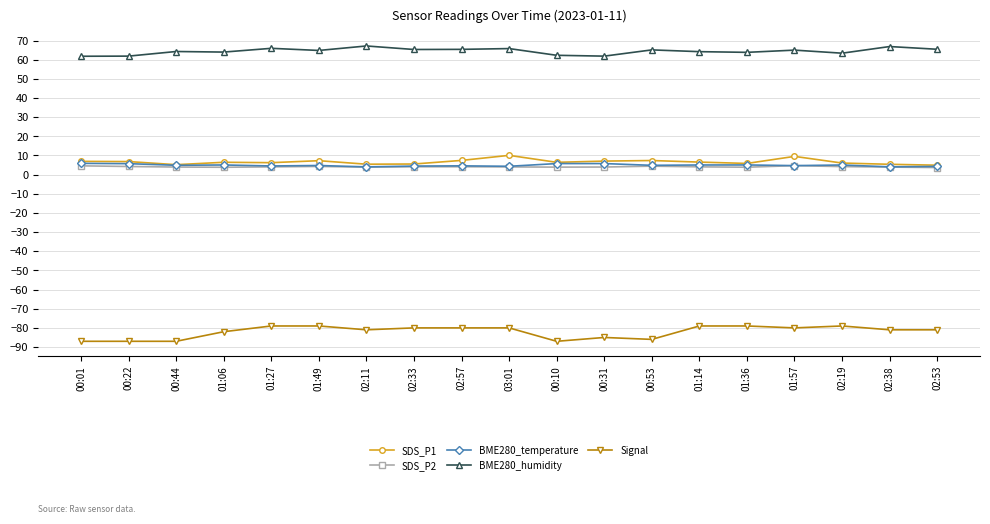

Is it true that Signal equals -86.0 at 00:53?

True